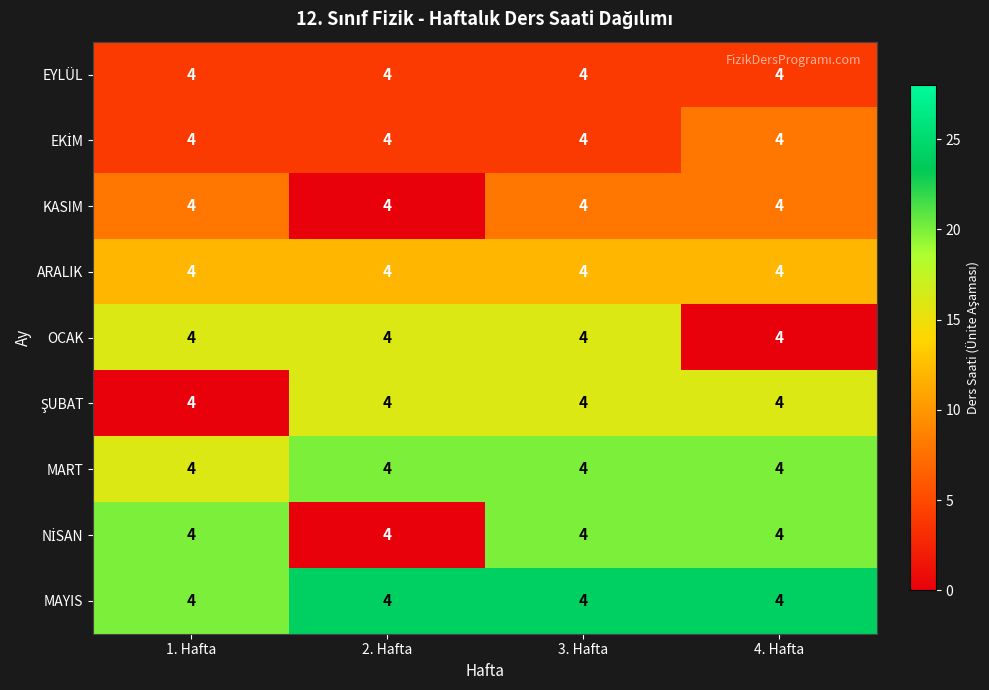

The value of MART at 3. Hafta is 20. True or false?

True